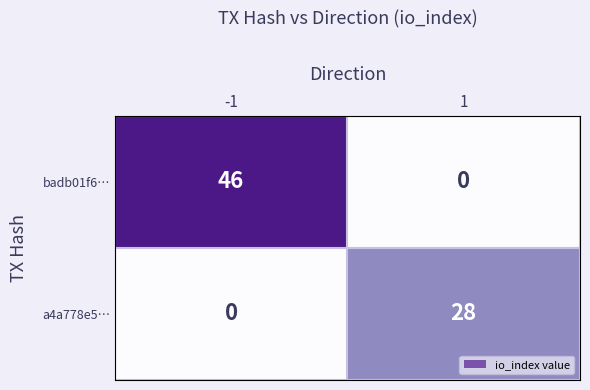

Which series has the widest spread of values?

badb01f6…